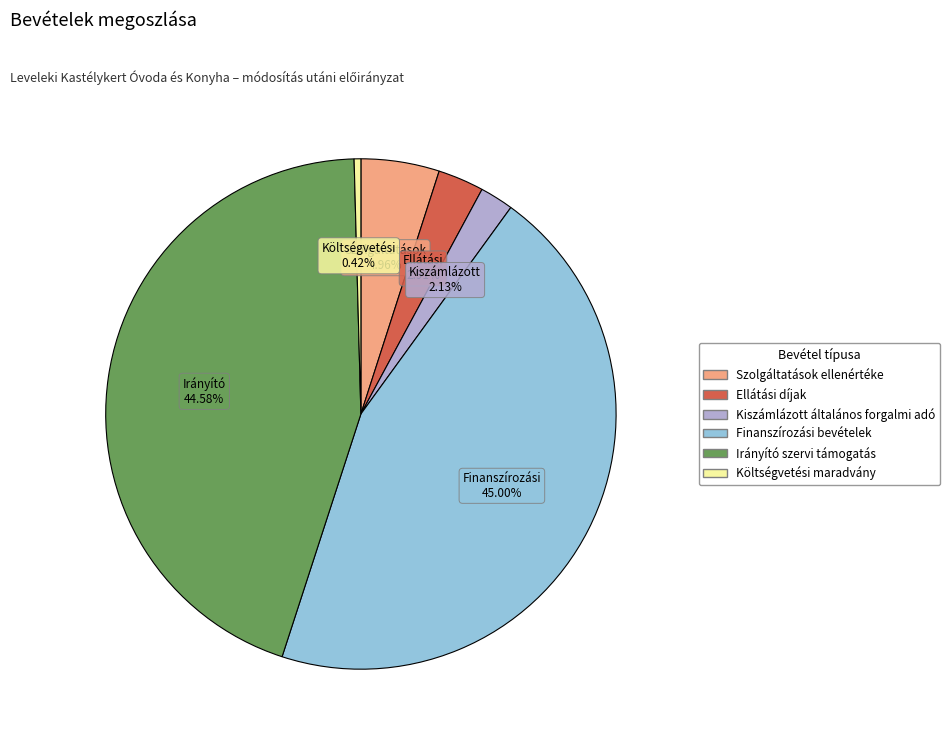

Is the sum of Ellátási díjak and Szolgáltatások ellenértéke greater than half?

No